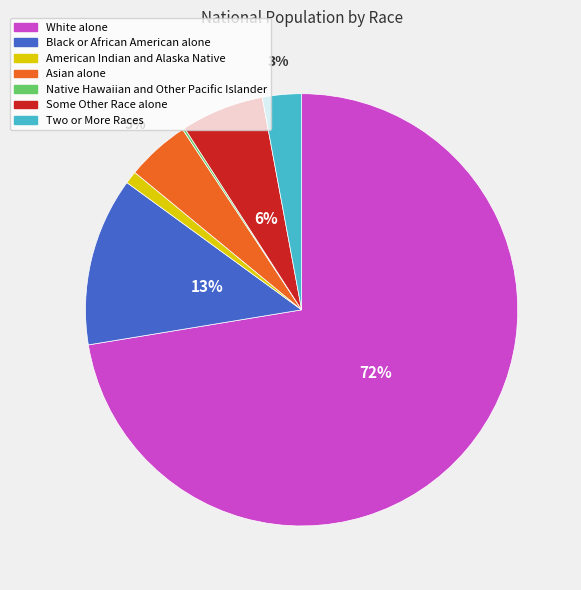

What is the largest slice in the pie chart?

White alone